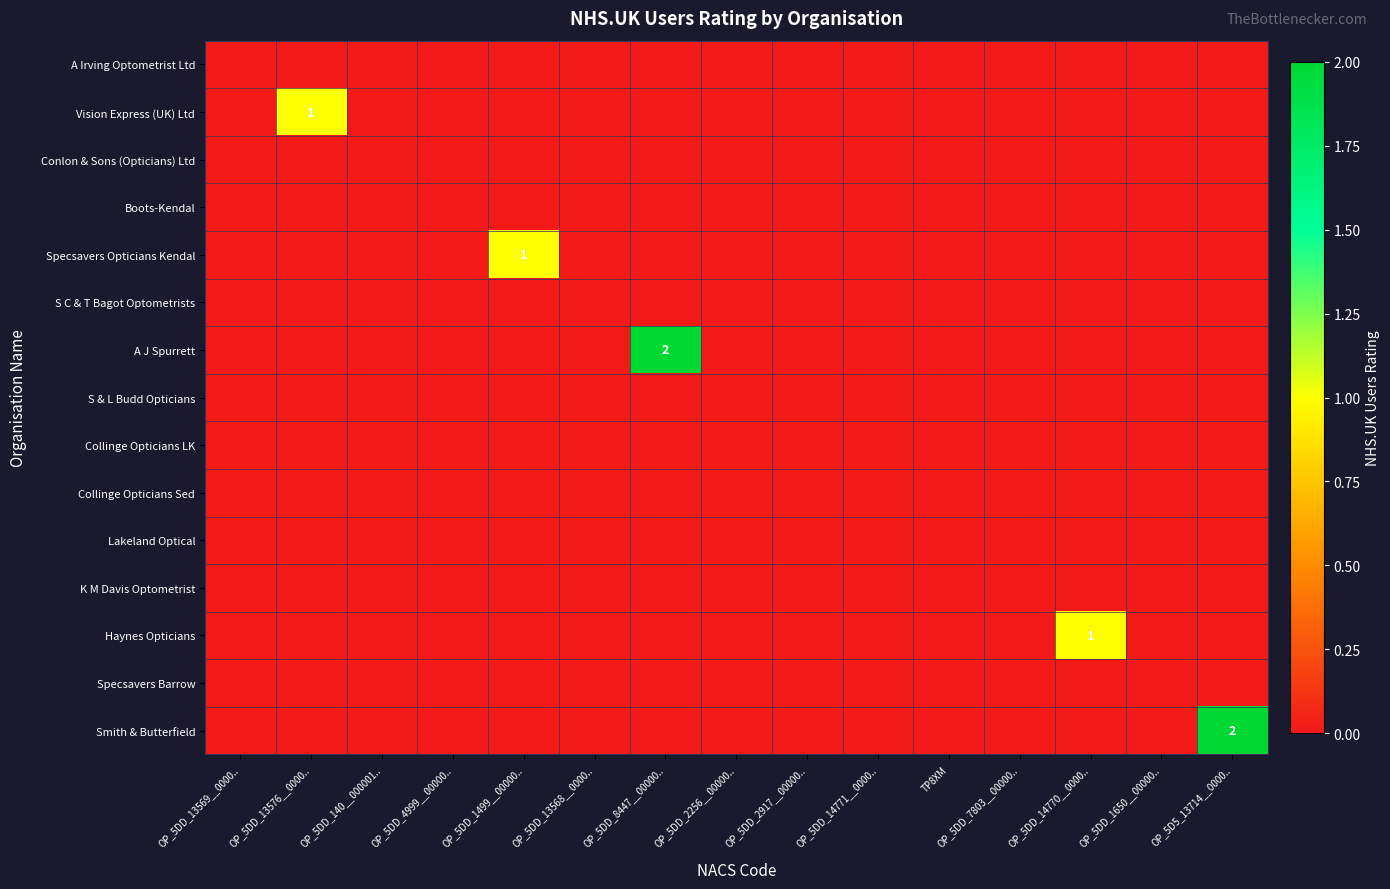

Which series has the largest total across all categories?

A J Spurrett